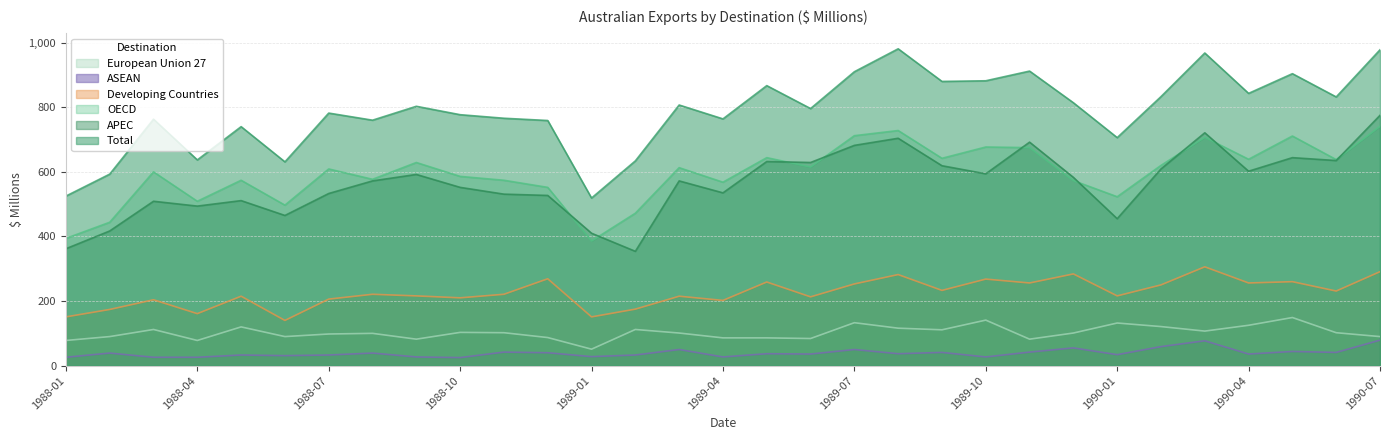

What is the sum of the ASEAN values at 1989-02 and 1988-10?

58